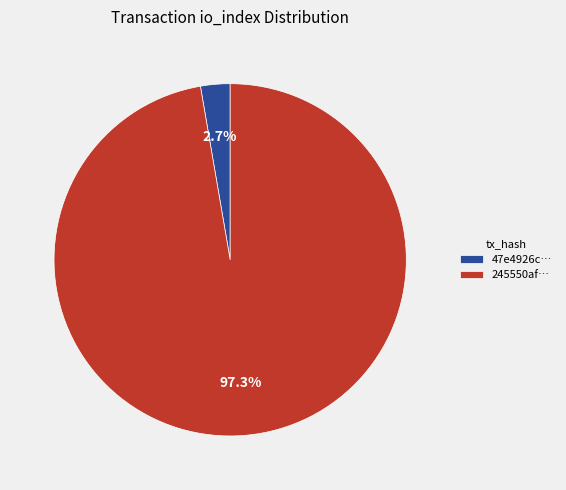

What percentage do 47e4926c… and 245550af… together represent?

100.0%